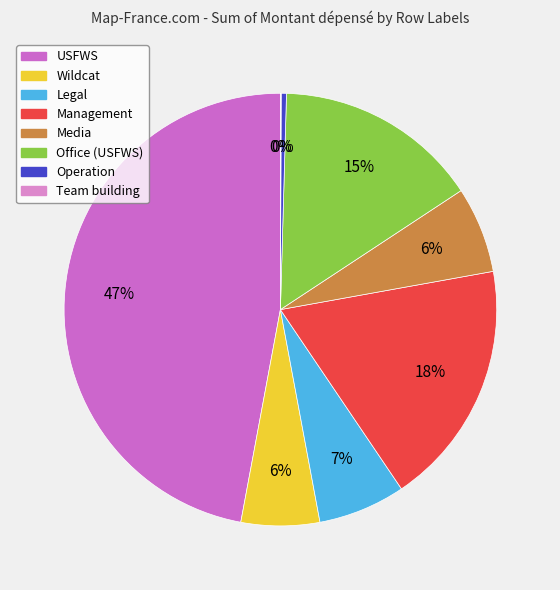

What percentage is the Legal slice, to the nearest percent?

7%